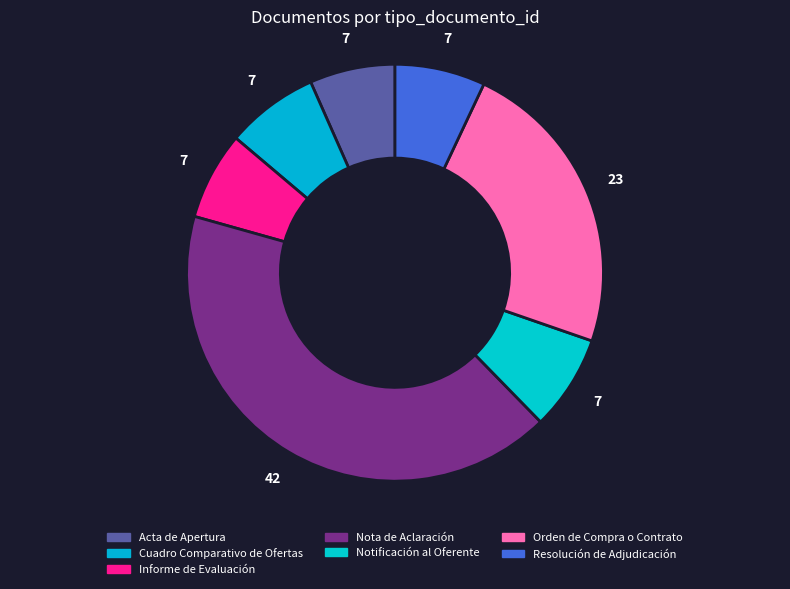

Which slice is the largest?

Nota de Aclaración